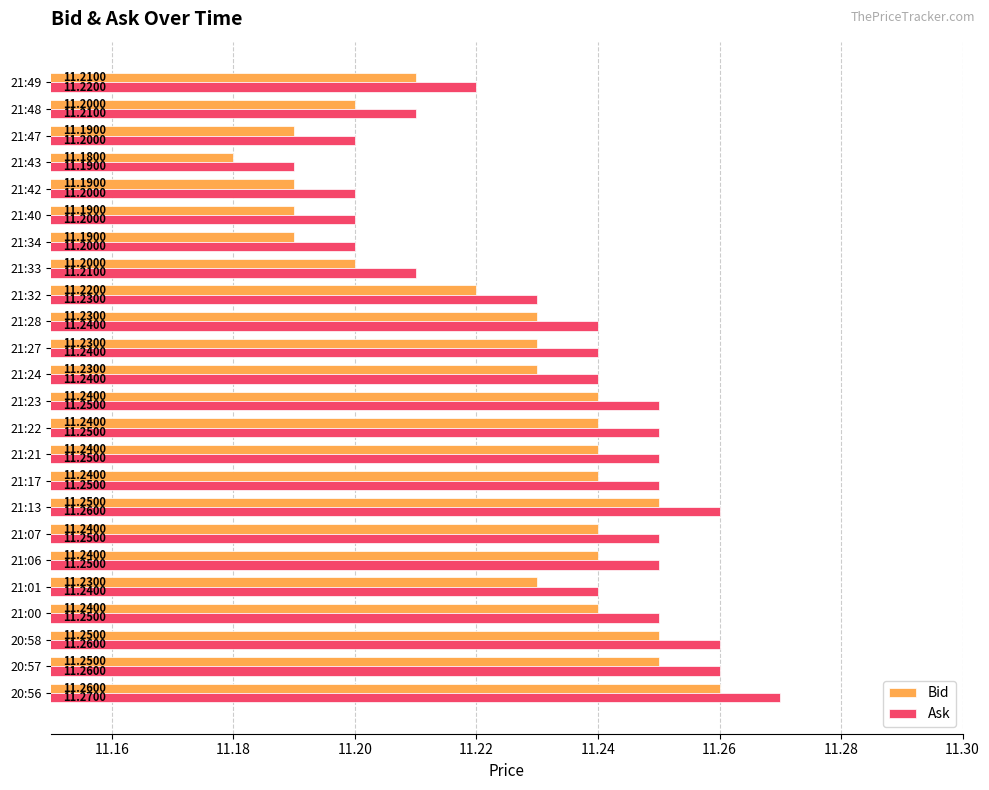

At which category is the sum across all series the highest?

20:56